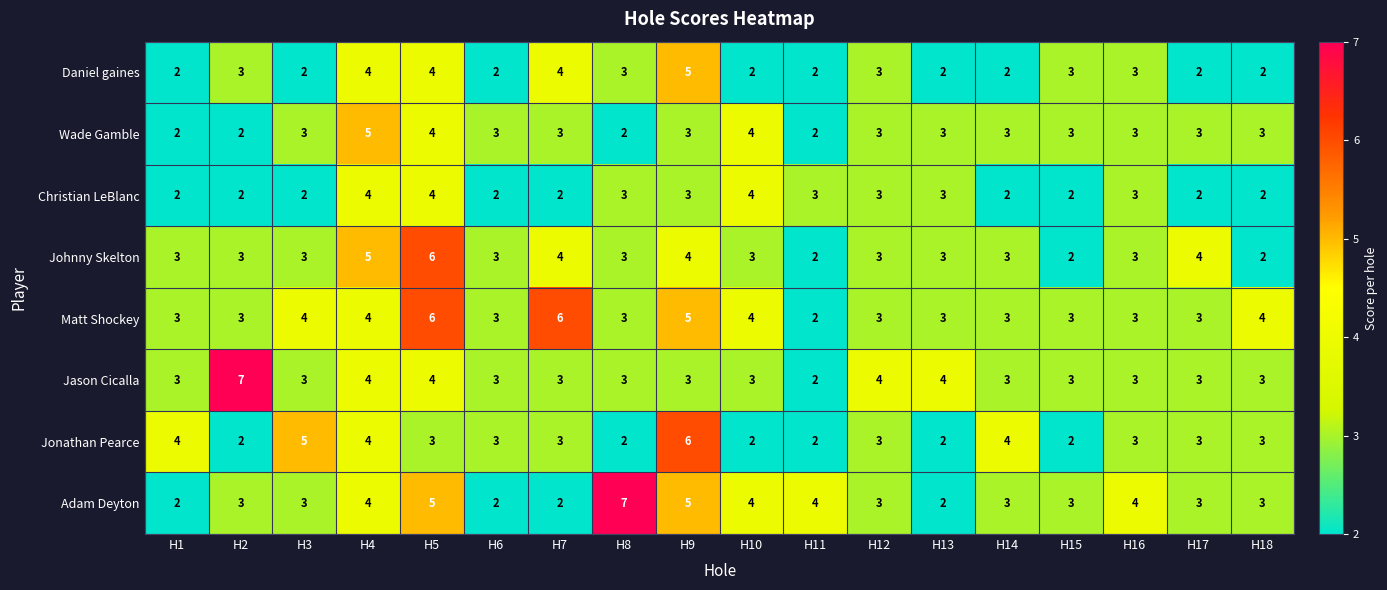

Which series changed the most between H9 and H14?

Daniel gaines